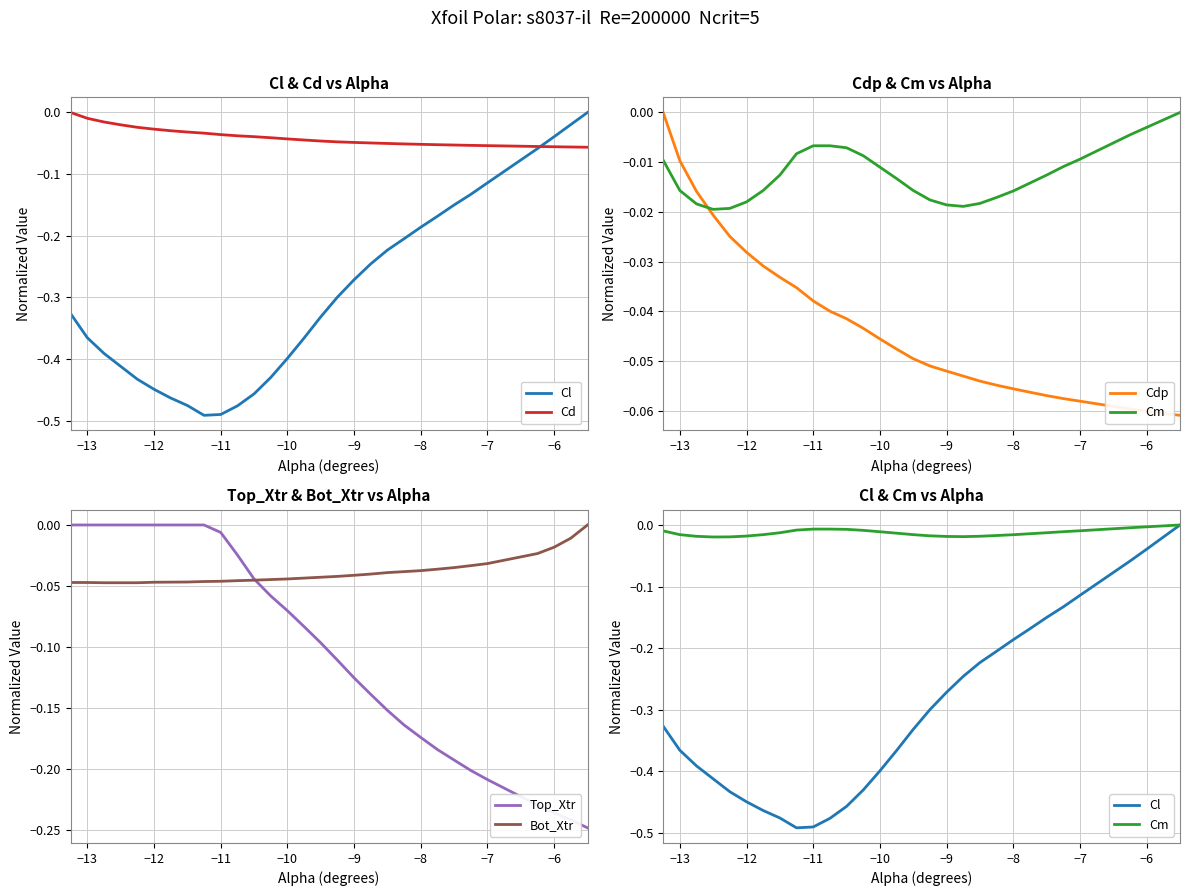

Reading right to left, list all the values displayed in this chart.

Cl: 0.0	-0.0	-0.0	-0.1	-0.1	-0.1	-0.2	-0.2	-0.2	-0.2	-0.2	-0.2	-0.3	-0.3	-0.3	-0.4	-0.4	-0.4	-0.5	-0.5	-0.5	-0.5	-0.5	-0.5	-0.4	-0.4	-0.4	-0.4	-0.4	-0.3
Cd: -0.1	-0.1	-0.1	-0.1	-0.1	-0.1	-0.1	-0.1	-0.1	-0.1	-0.1	-0.0	-0.0	-0.0	-0.0	-0.0	-0.0	-0.0	-0.0	-0.0	-0.0	-0.0	-0.0	-0.0	-0.0	-0.0	-0.0	-0.0	-0.0	0.0
Cdp: -0.1	-0.1	-0.1	-0.1	-0.1	-0.1	-0.1	-0.1	-0.1	-0.1	-0.1	-0.1	-0.1	-0.1	-0.0	-0.0	-0.0	-0.0	-0.0	-0.0	-0.0	-0.0	-0.0	-0.0	-0.0	-0.0	-0.0	-0.0	-0.0	0.0
Cm: 0.0	-0.0	-0.0	-0.0	-0.0	-0.0	-0.0	-0.0	-0.0	-0.0	-0.0	-0.0	-0.0	-0.0	-0.0	-0.0	-0.0	-0.0	-0.0	-0.0	-0.0	-0.0	-0.0	-0.0	-0.0	-0.0	-0.0	-0.0	-0.0	-0.0
Top_Xtr: -0.2	-0.2	-0.2	-0.2	-0.2	-0.2	-0.2	-0.2	-0.2	-0.2	-0.2	-0.1	-0.1	-0.1	-0.1	-0.1	-0.1	-0.1	-0.0	-0.0	-0.0	0.0	0.0	0.0	0.0	0.0	0.0	0.0	0.0	0.0
Bot_Xtr: 0.0	-0.0	-0.0	-0.0	-0.0	-0.0	-0.0	-0.0	-0.0	-0.0	-0.0	-0.0	-0.0	-0.0	-0.0	-0.0	-0.0	-0.0	-0.0	-0.0	-0.0	-0.0	-0.0	-0.0	-0.0	-0.0	-0.0	-0.0	-0.0	-0.0